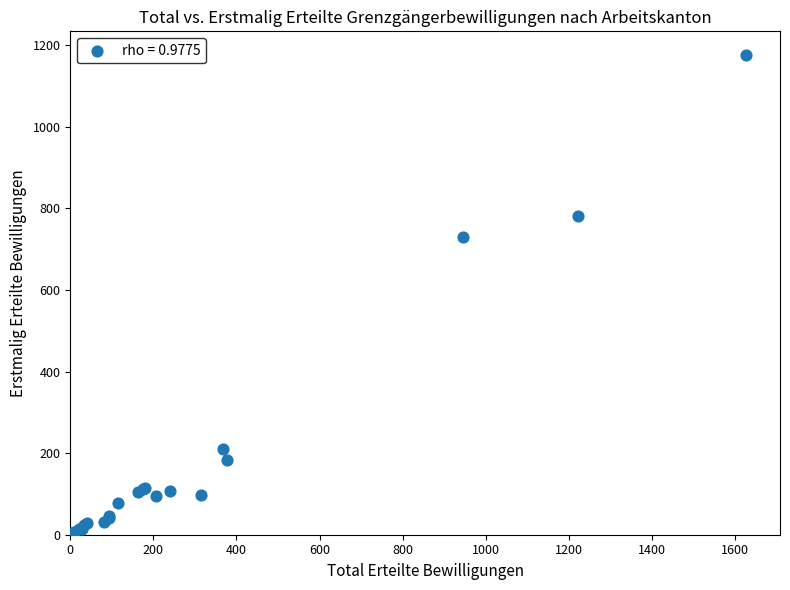

What Y value in the scatter plot is closest to 588?

730